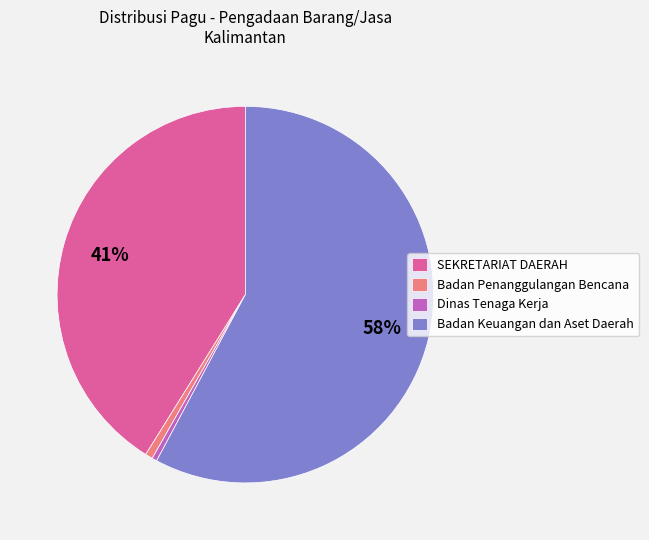

The Badan Keuangan dan Aset Daerah slice represents 58% of the pie. True or false?

True